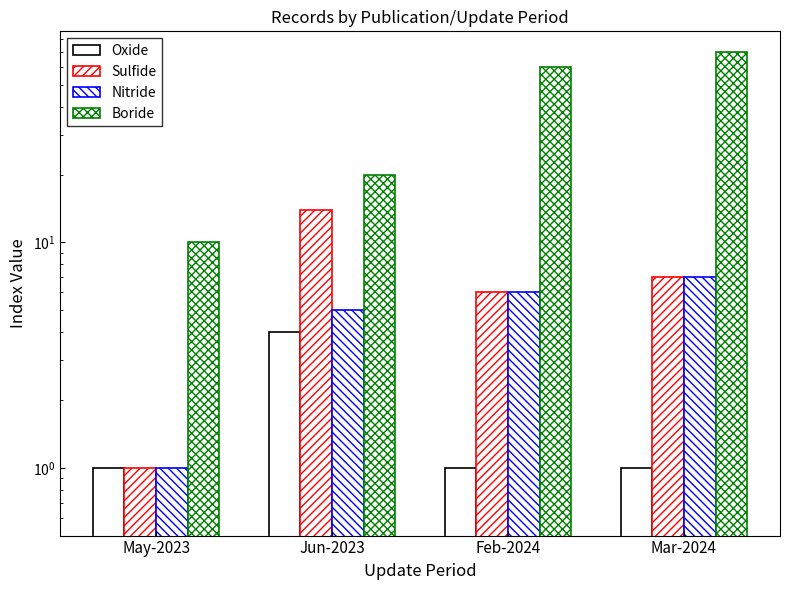

Rank the categories by Boride value from lowest to highest.

May-2023, Jun-2023, Feb-2024, Mar-2024